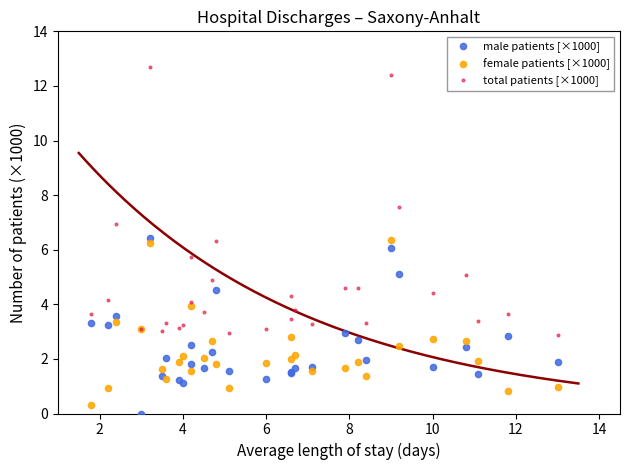

Which series contains the highest Y value?

total patients [×1000]